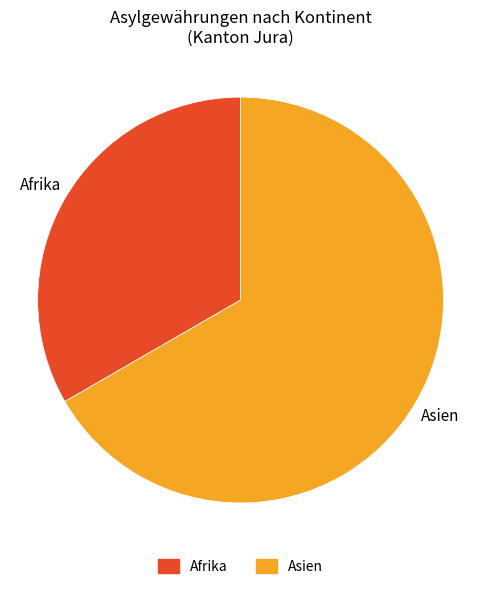

Does any single category account for the majority?

Yes